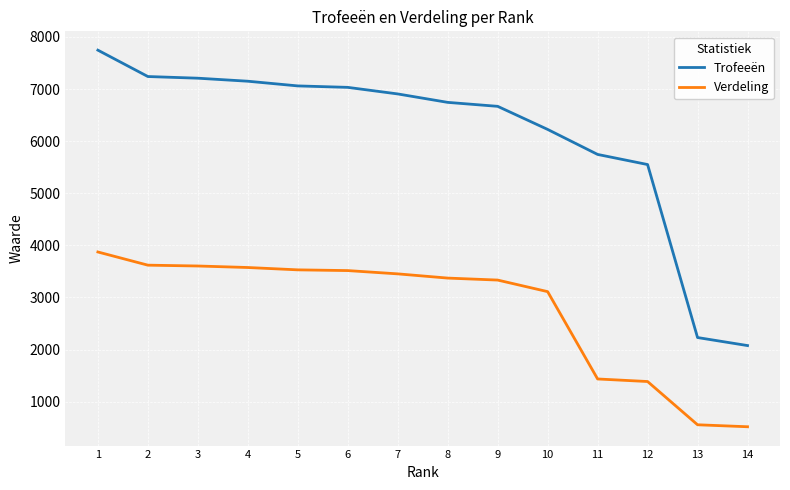

How many lines are shown in the chart?

2